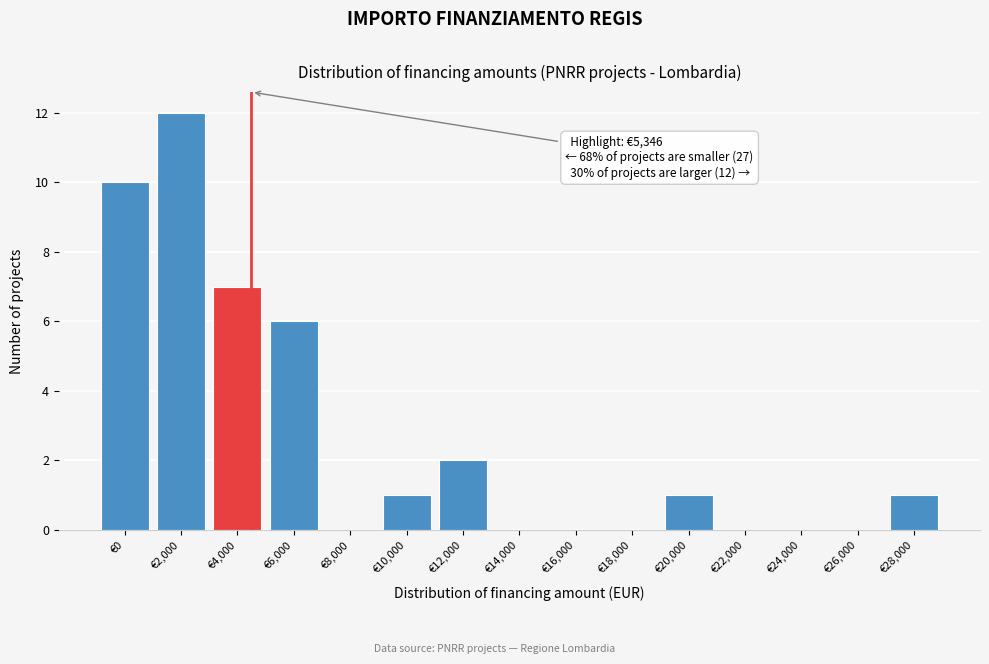

Reading right to left, list all the values displayed in this chart.

€28,000=1	€26,000=0	€24,000=0	€22,000=0	€20,000=1	€18,000=0	€16,000=0	€14,000=0	€12,000=2	€10,000=1	€8,000=0	€6,000=6	€4,000=7	€2,000=12	€0=10